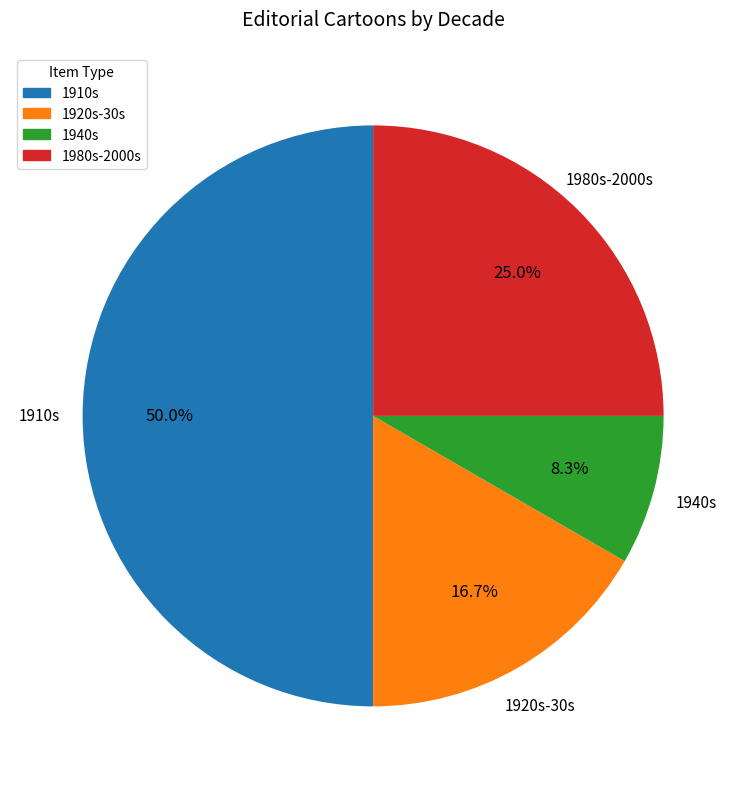

How many slices are in this pie chart?

4